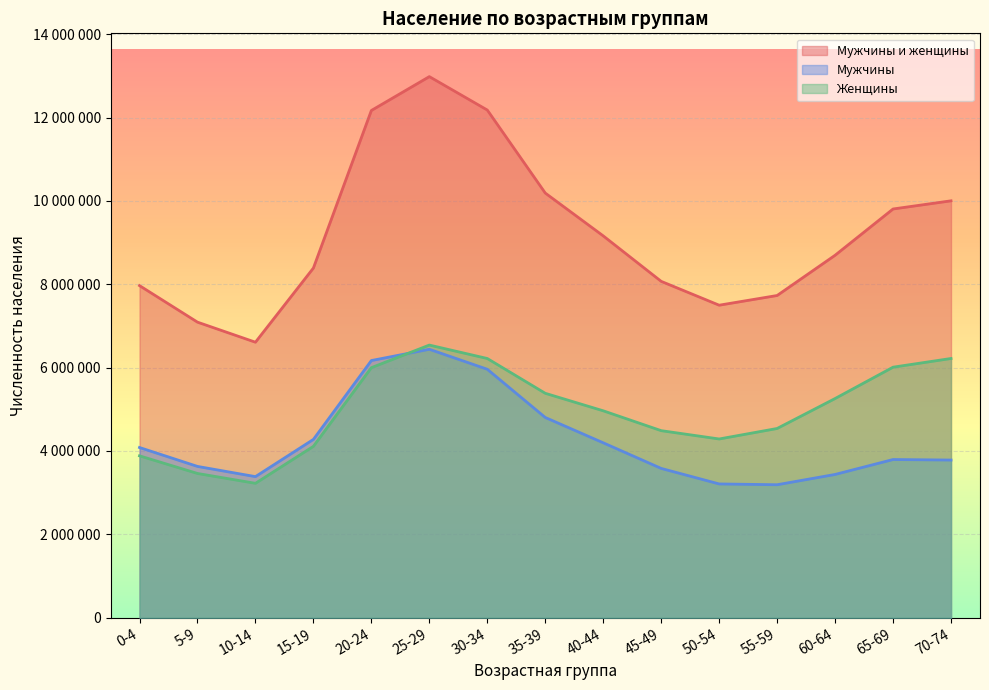

What is the label of the 4th point from the left?

15-19